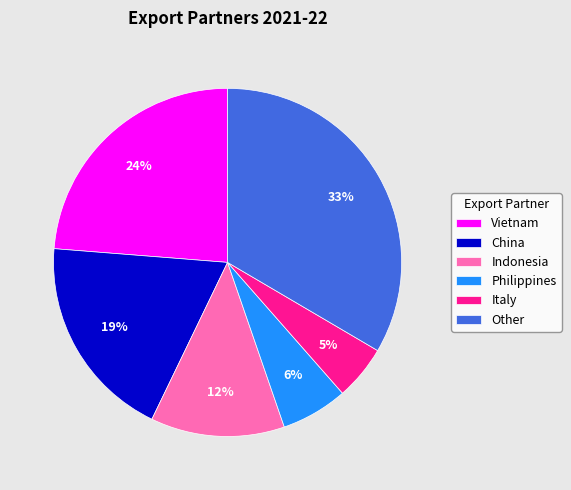

Between Philippines and Vietnam, which is larger?

Vietnam